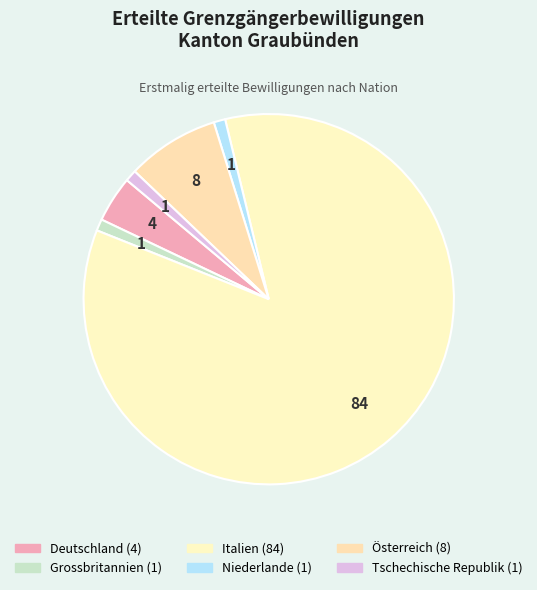

Is it true that Österreich is 8% of the pie?

True